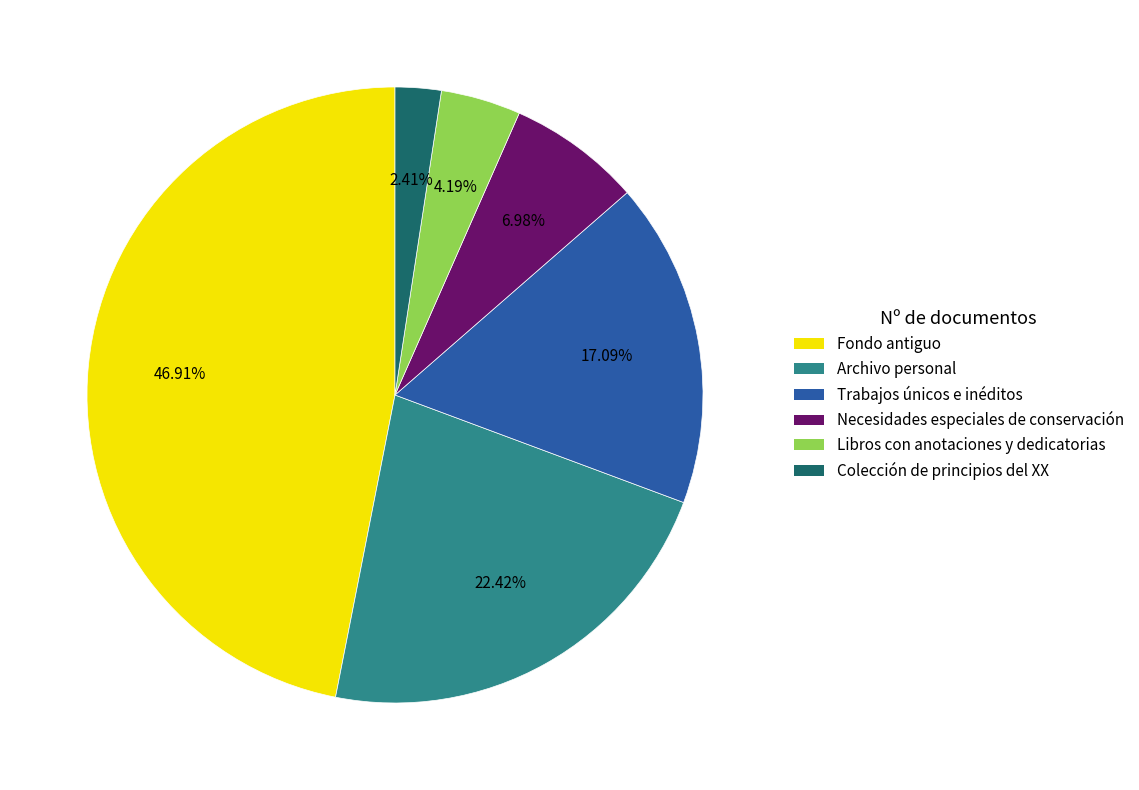

How many slices are in this pie chart?

6